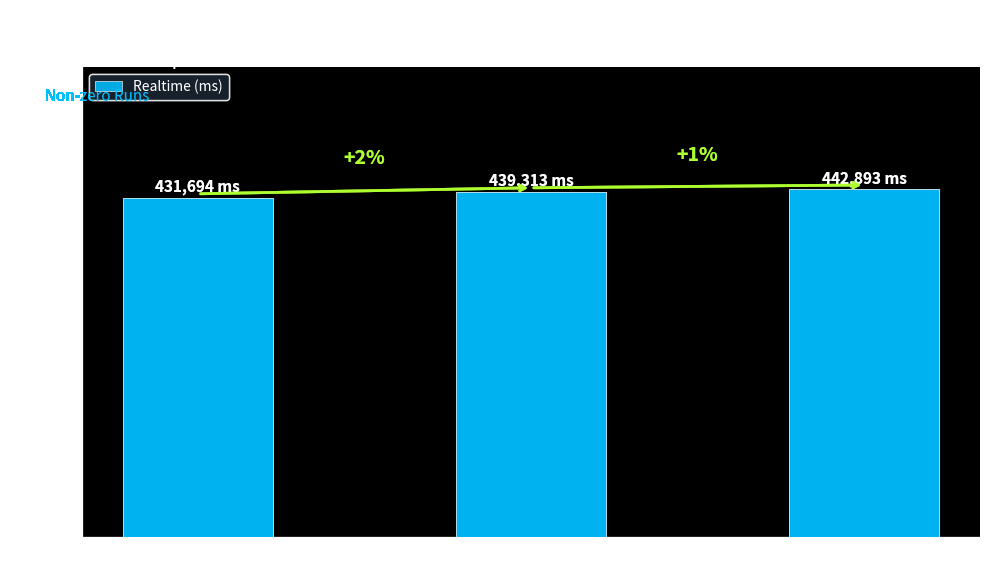

Which category has the lowest value across all series?

Attempt #56